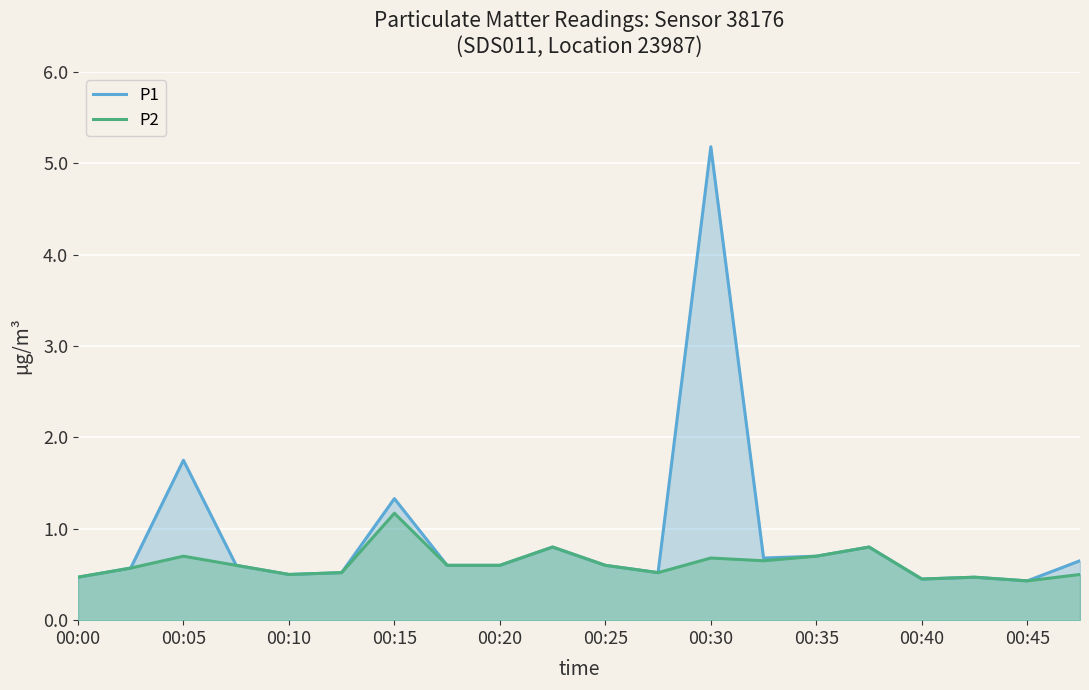

List the series in order of their peak value, lowest first.

P2, P1